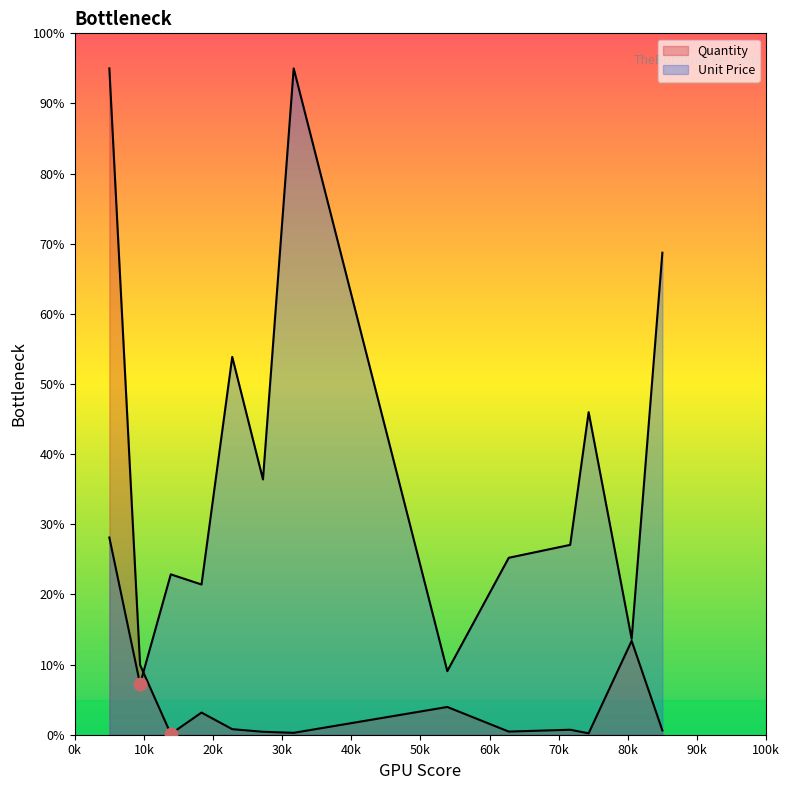

How many lines are shown in the chart?

2